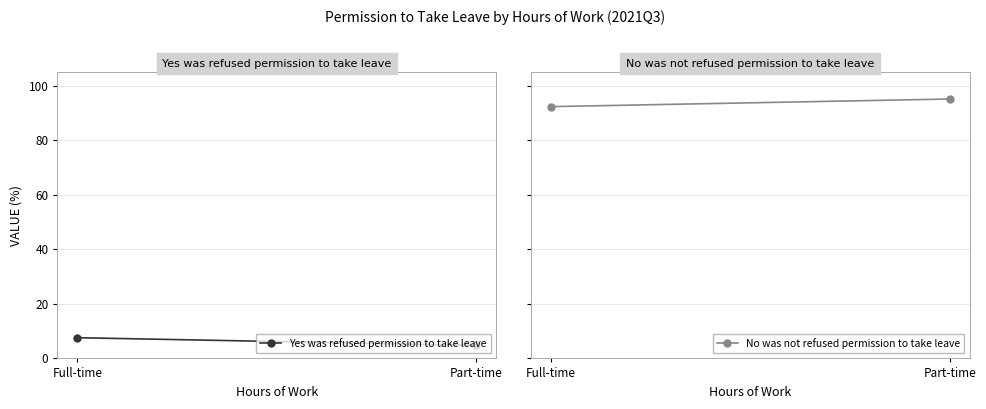

Which has a higher value, Part-time or Full-time?

Full-time